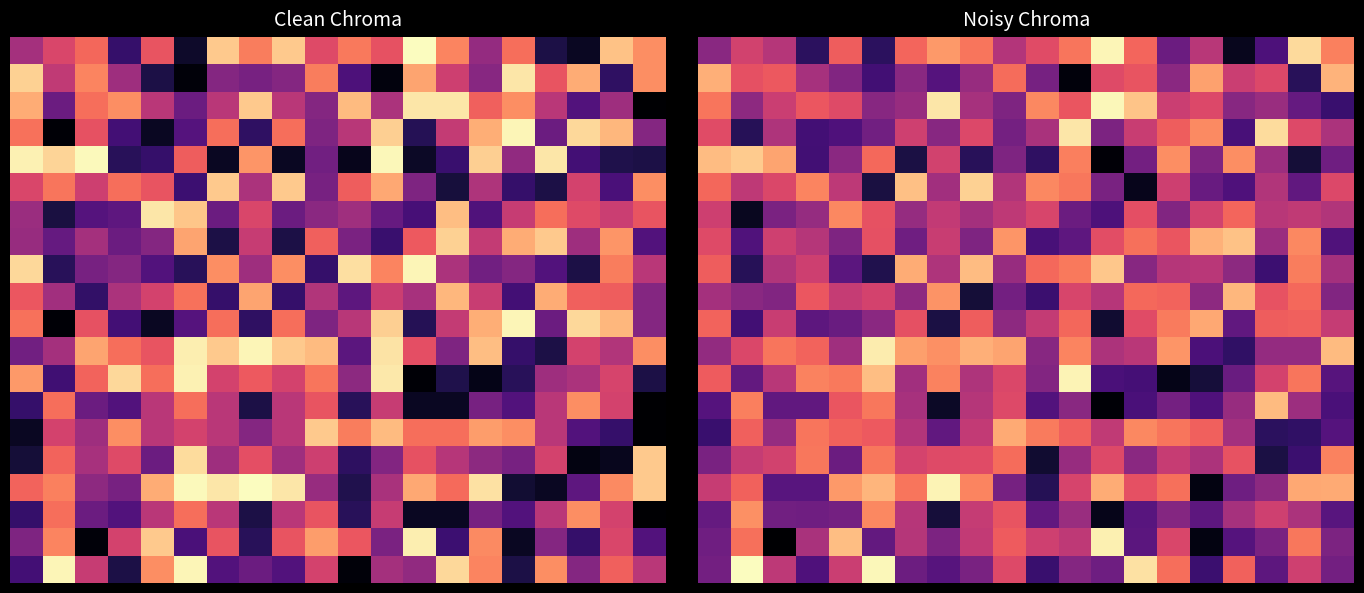

What is the spread (max minus min) of values at 10?

152.9